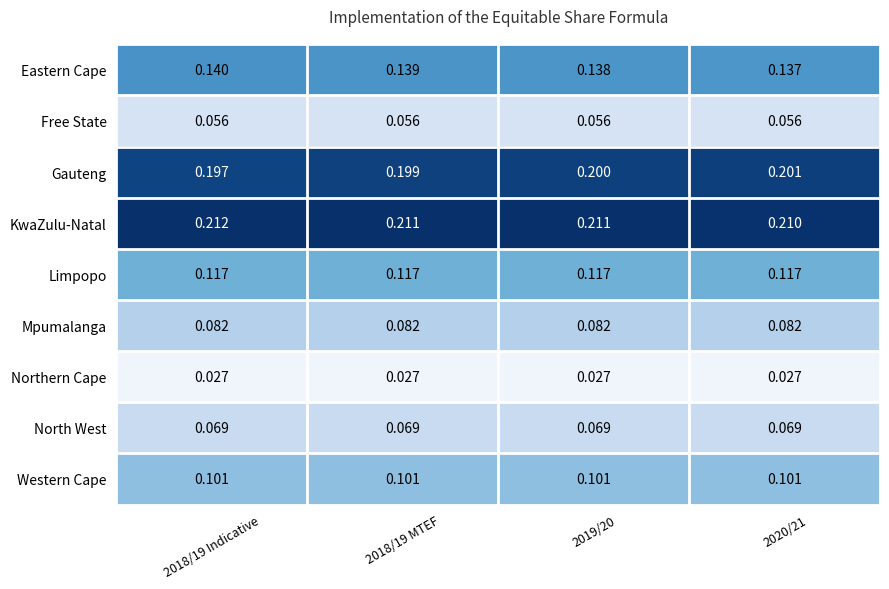

Rank the series at 2018/19 MTEF from lowest to highest value.

Northern Cape, Free State, North West, Mpumalanga, Western Cape, Limpopo, Eastern Cape, Gauteng, KwaZulu-Natal